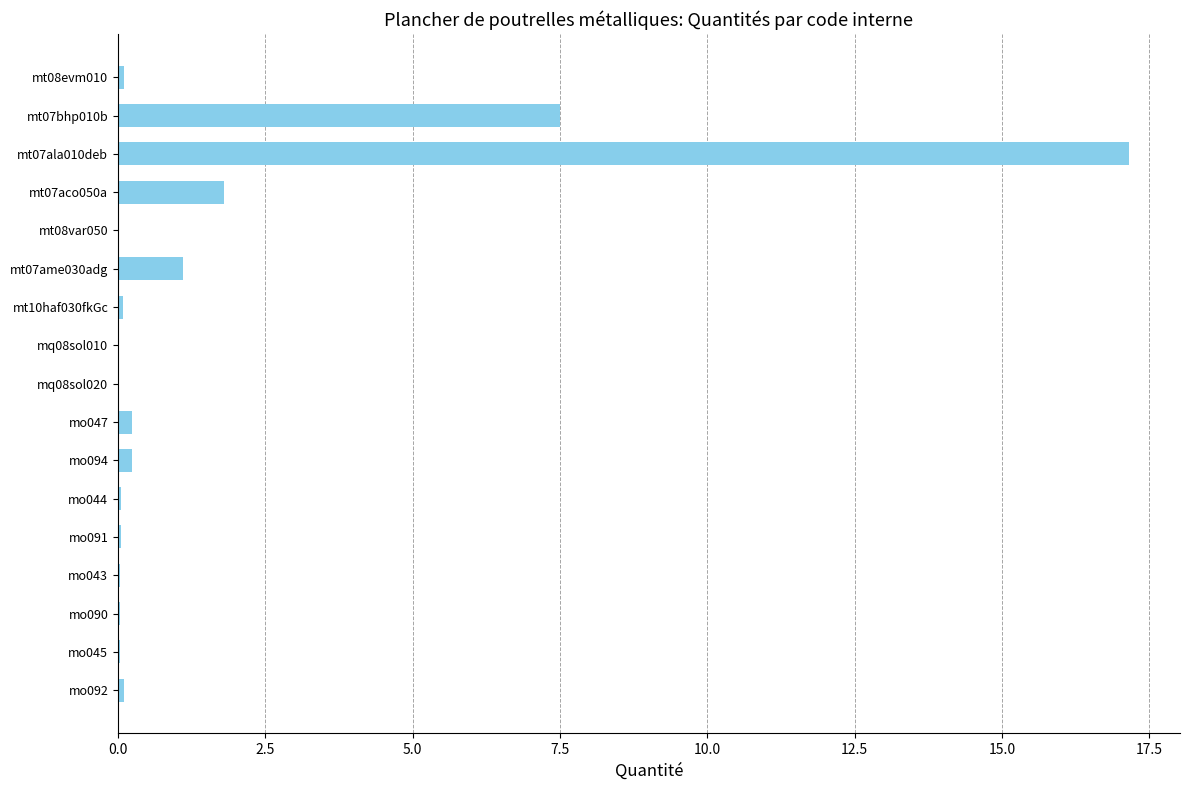

What is the change in value from mt07bhp010b to mt07aco050a?

-5.7